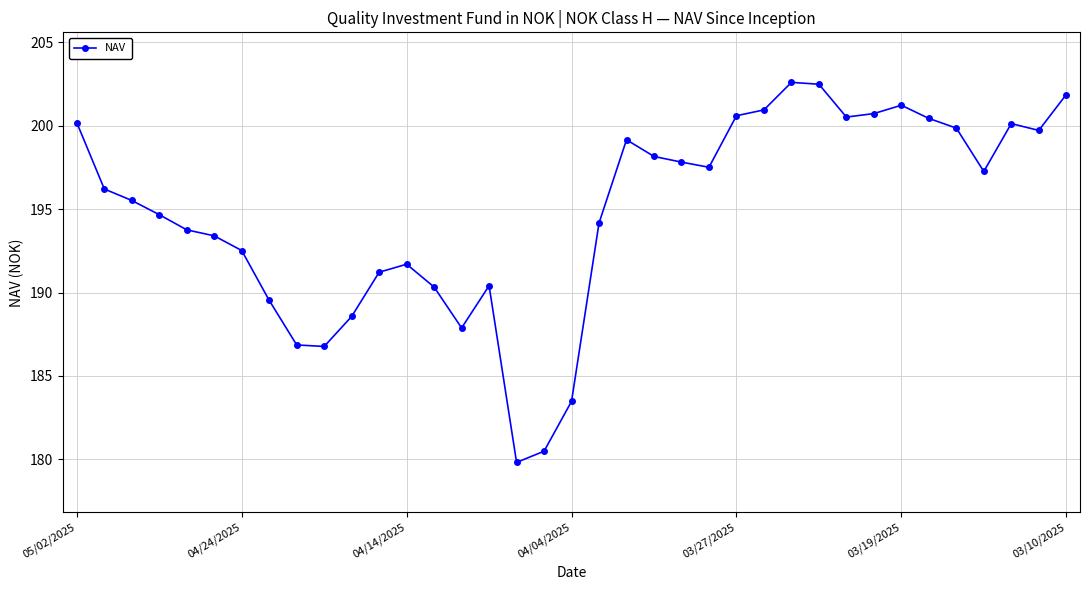

How many lines are shown in the chart?

1